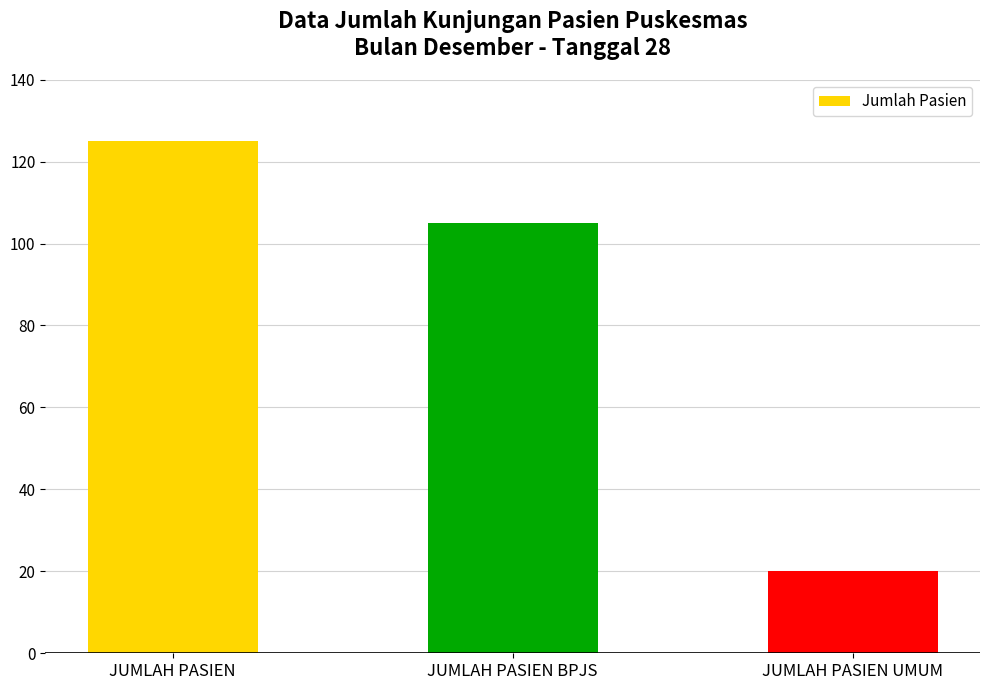

Which label corresponds to the largest value in the chart?

JUMLAH PASIEN